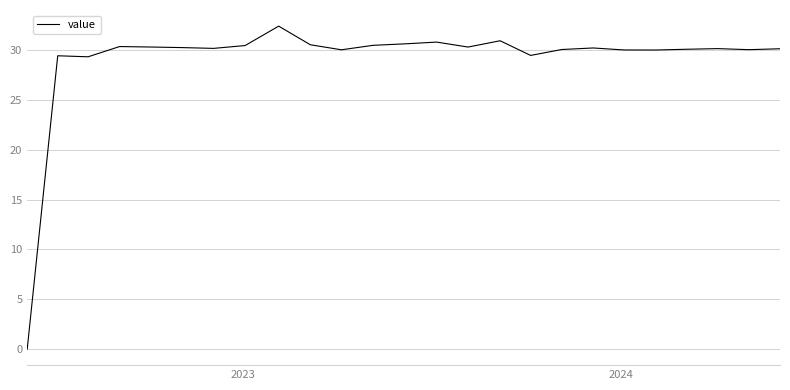

What is the greatest value displayed?

32.4